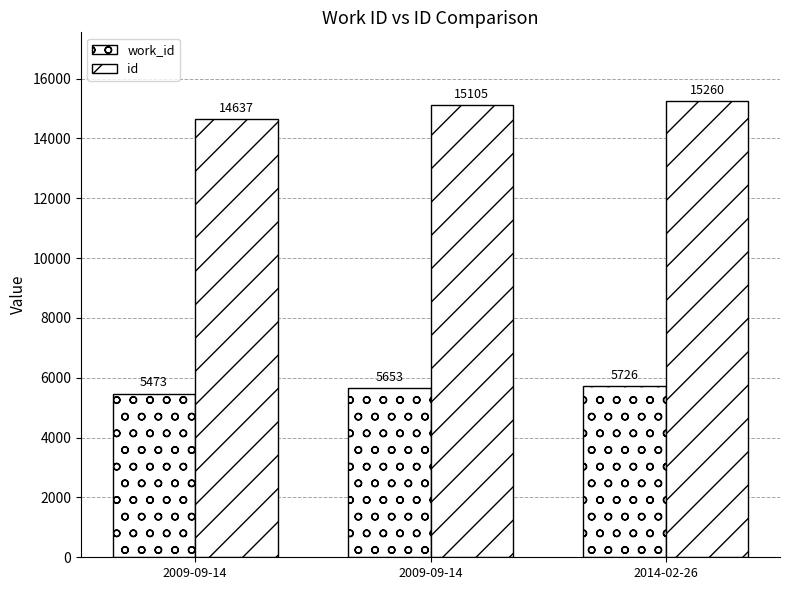

Count the number of categories in the chart.

3